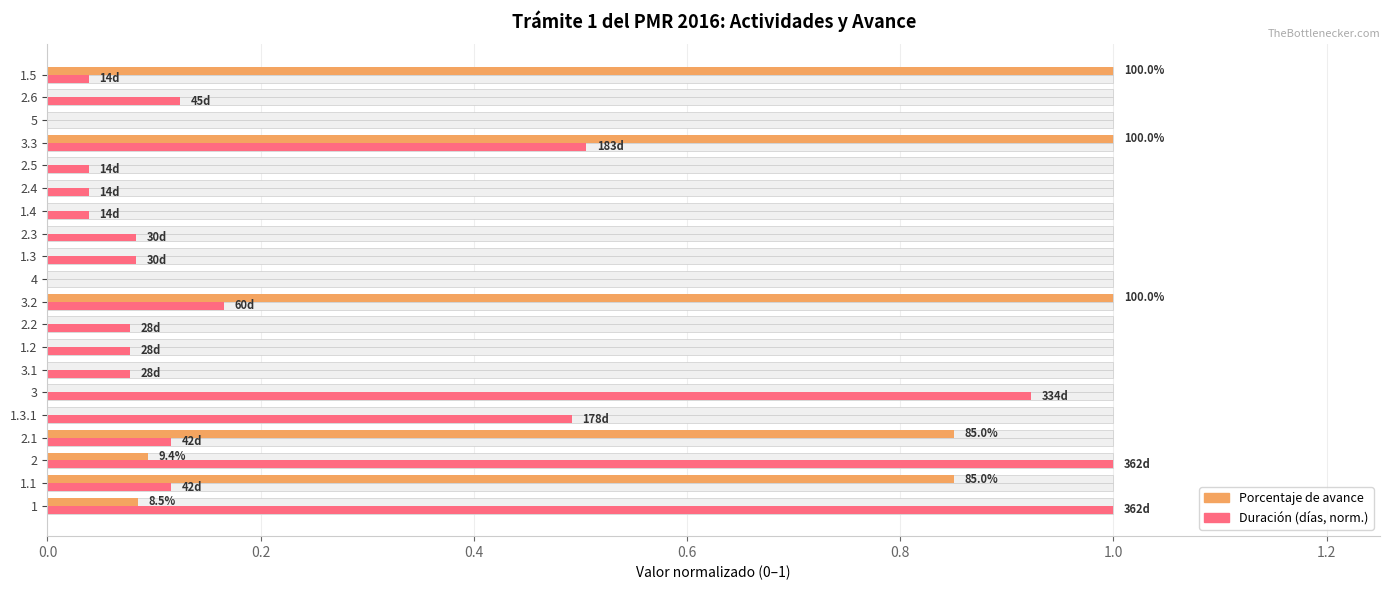

True or false: Duración (días, norm.) has a value of 0.0 at 2.4.

False